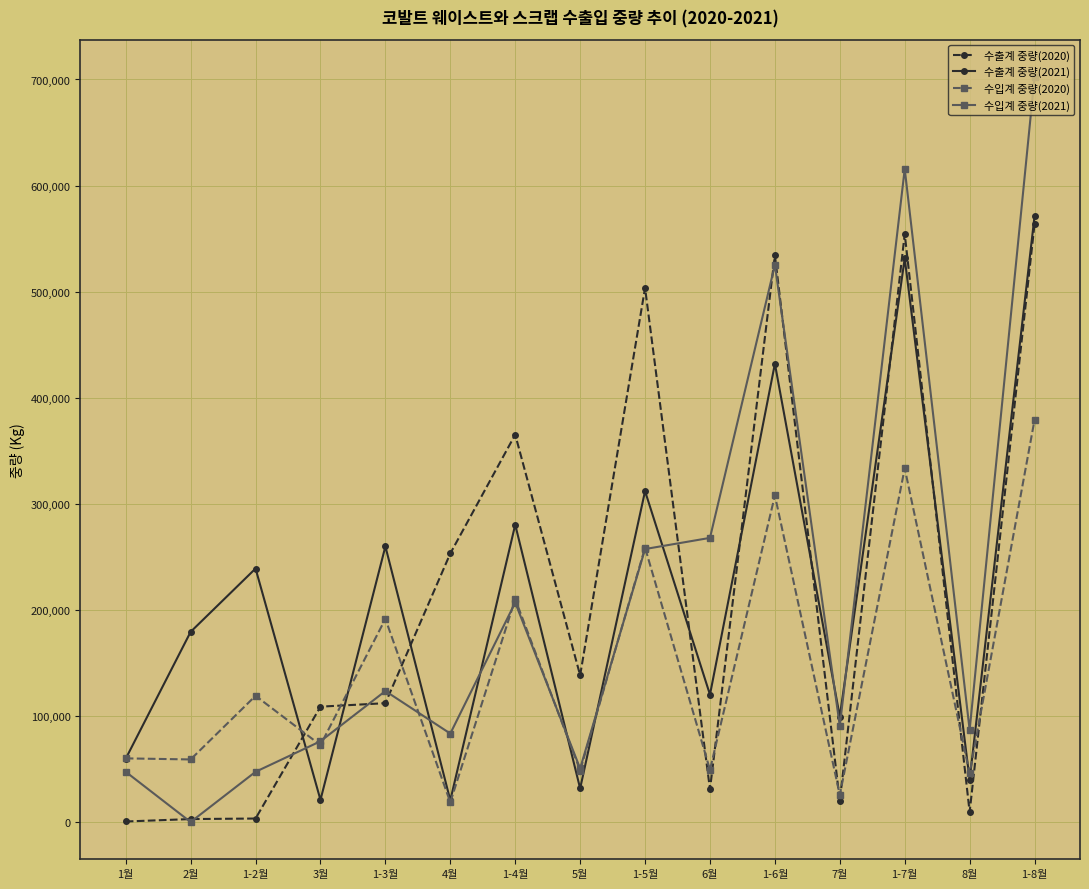

True or false: 수출계 중량(2021) and 수입계 중량(2021) cross at least once.

True